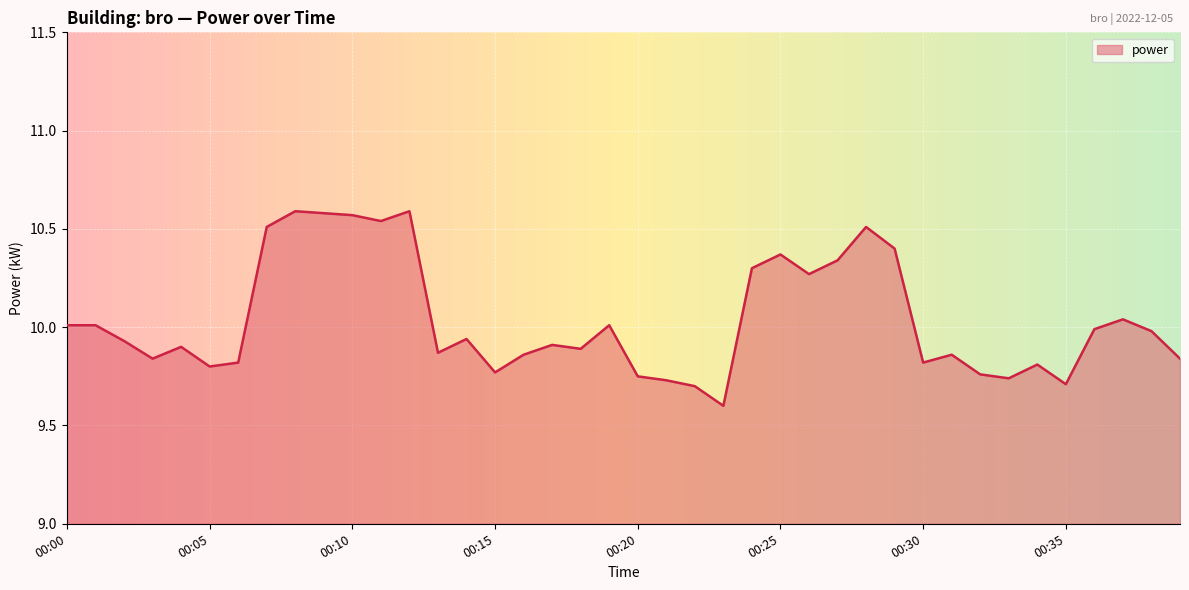

What is the minimum value shown in the chart?

9.6